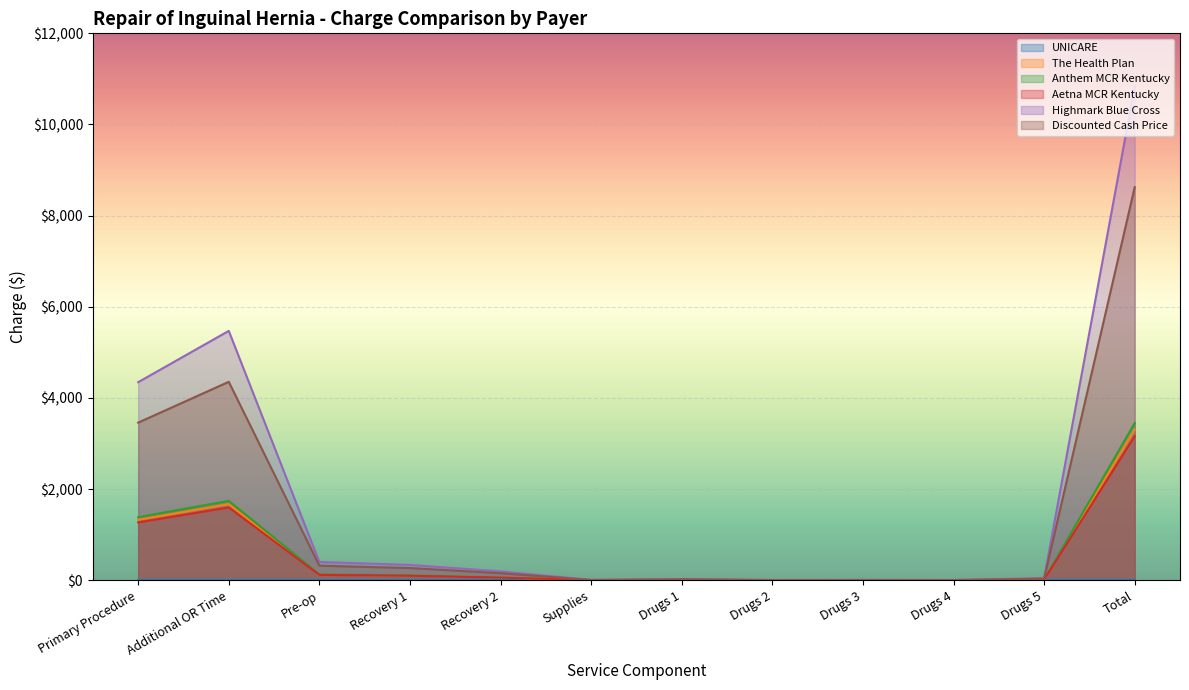

Between Drugs 2 and Pre-op, which is larger?

Pre-op